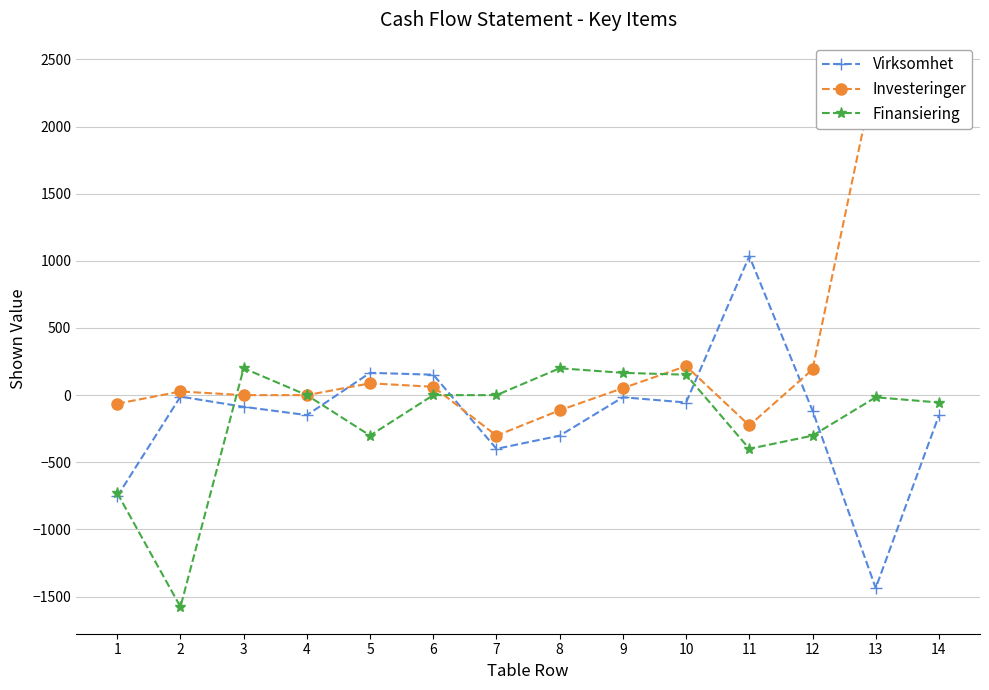

What is the greatest value displayed?

2425